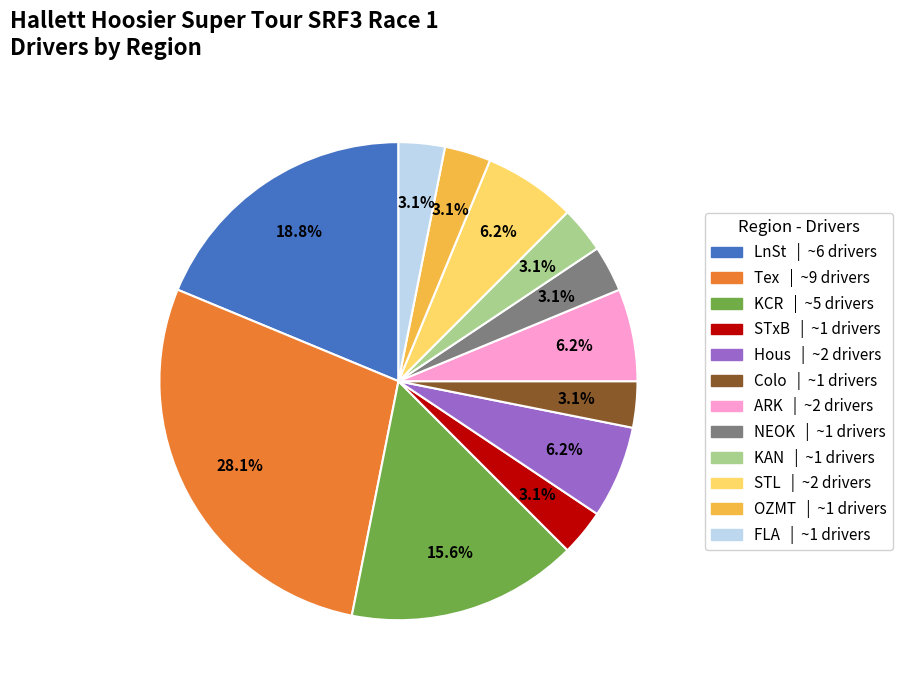

Does NEOK represent more than half of the total?

No